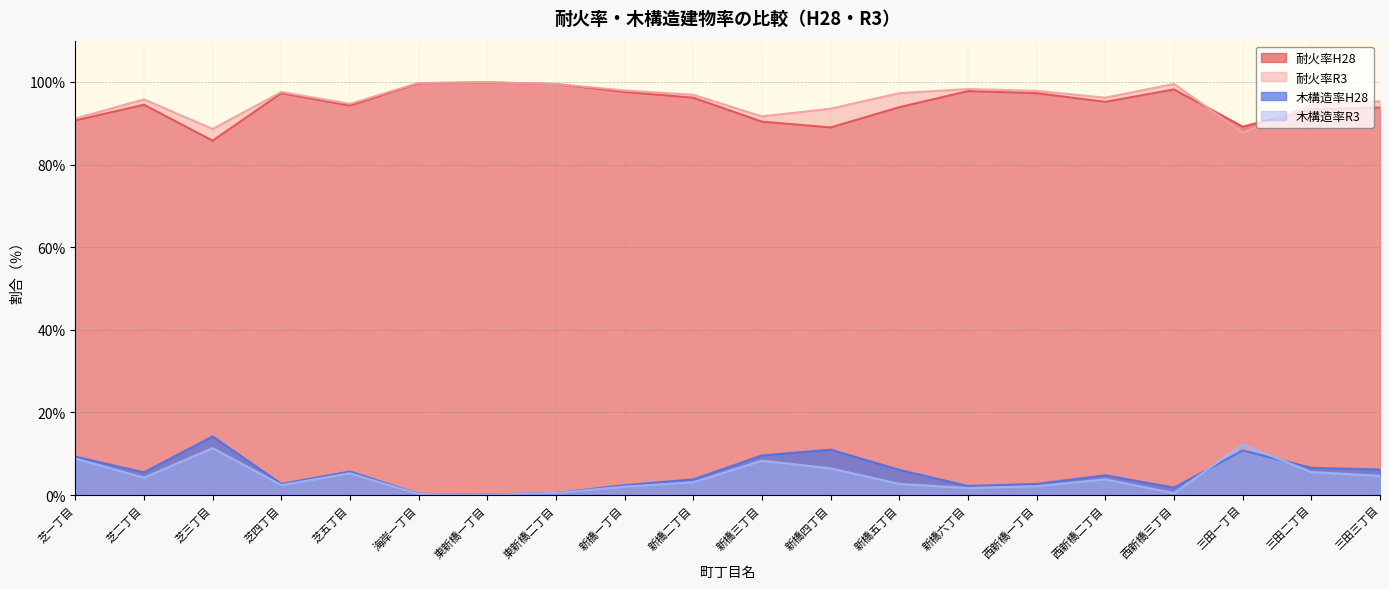

Which category has the lowest value across all series?

東新橋一丁目